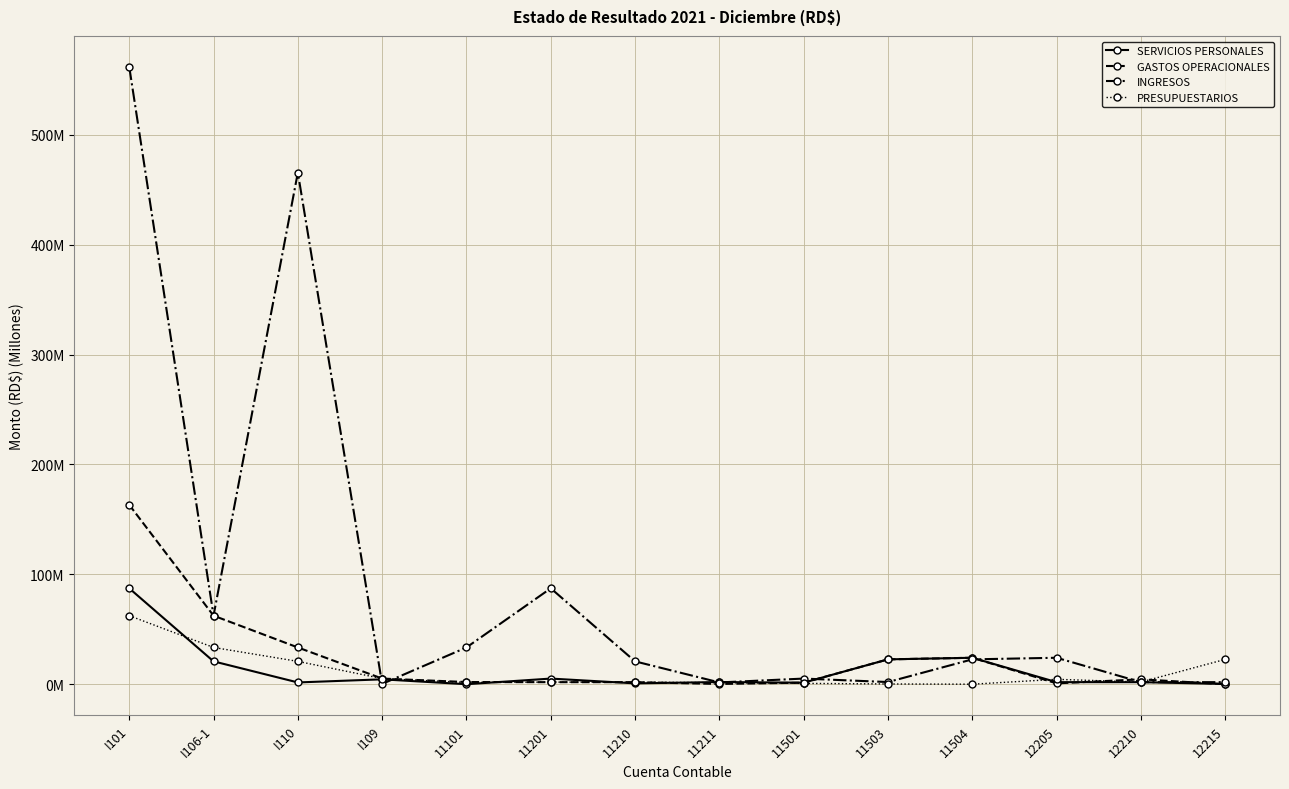

What are all the series names shown in the legend?

SERVICIOS PERSONALES, GASTOS OPERACIONALES, INGRESOS, PRESUPUESTARIOS